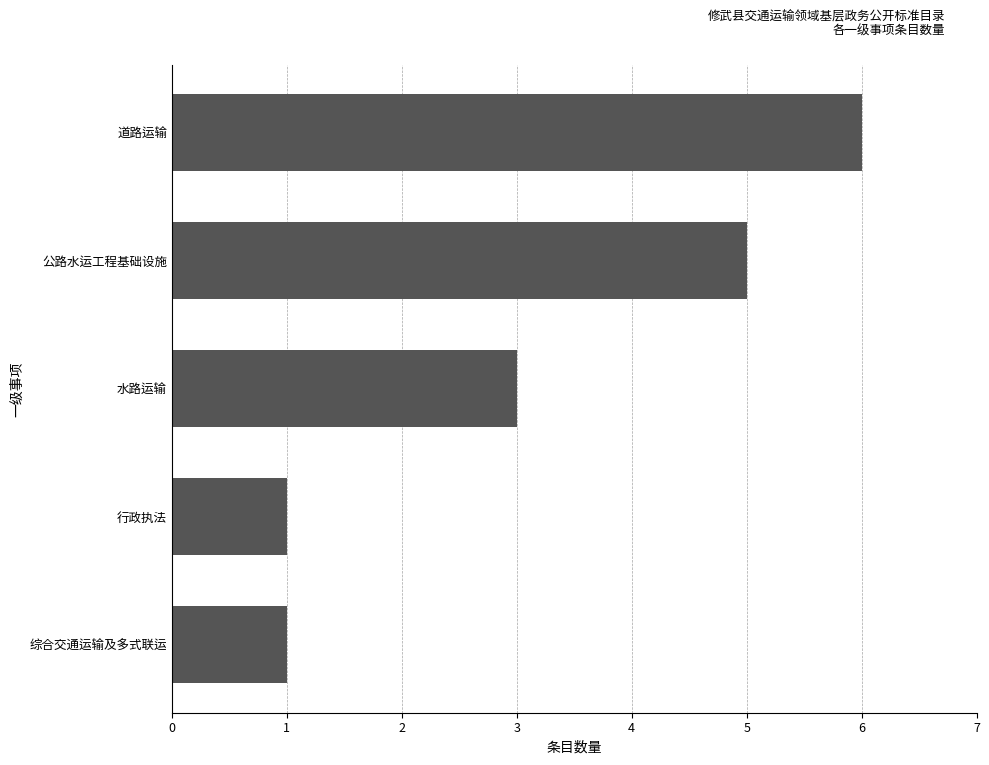

How many data points does each series have?

5